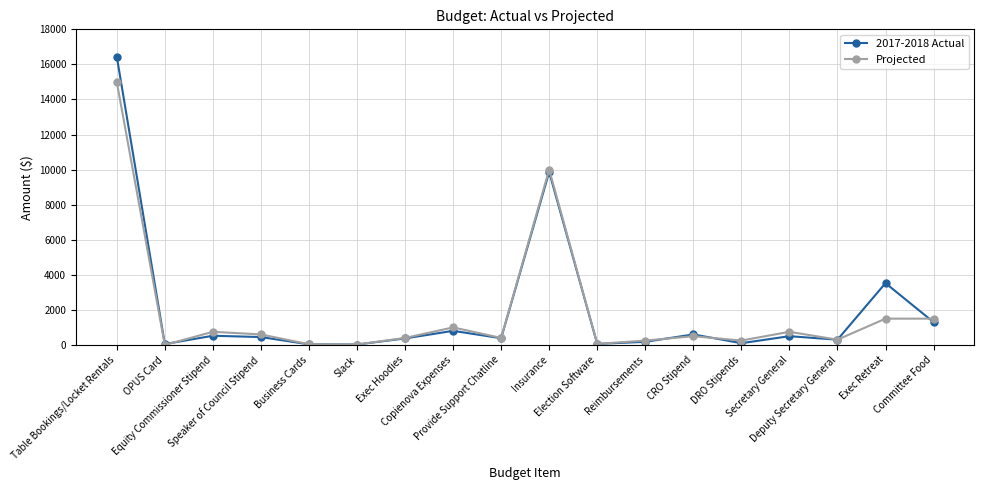

What is the highest value of the 2017-2018 Actual series?

16446.4